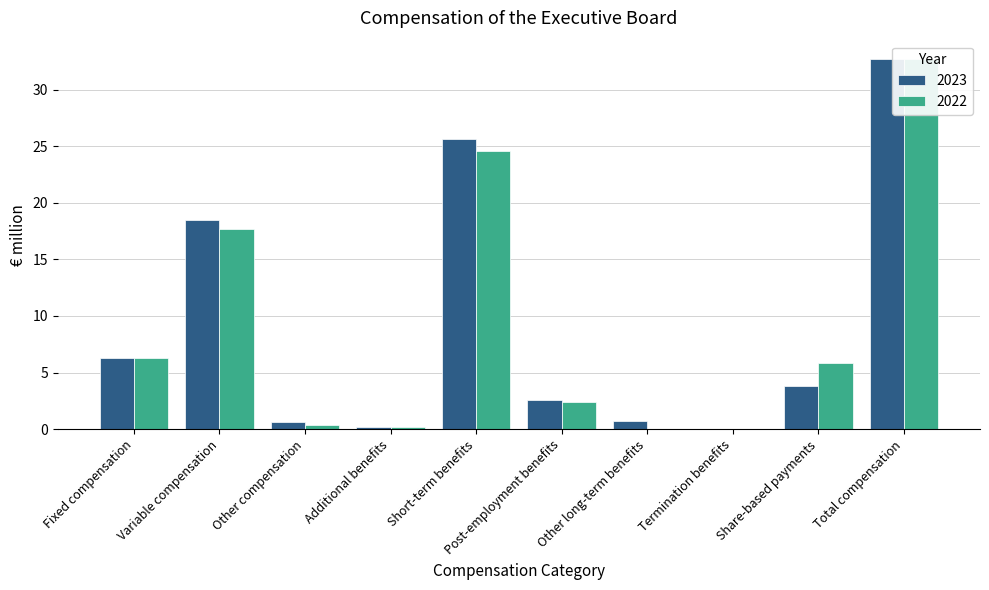

At which label does 2022 first exceed 5?

Fixed compensation